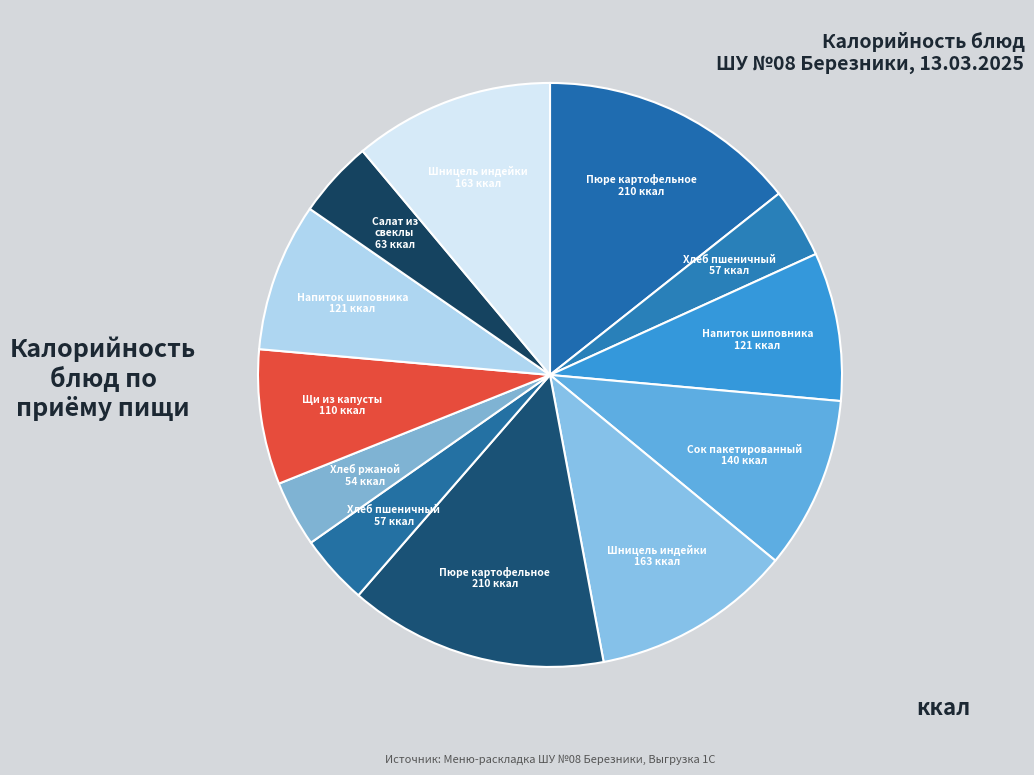

Count the number of slices in the pie.

12